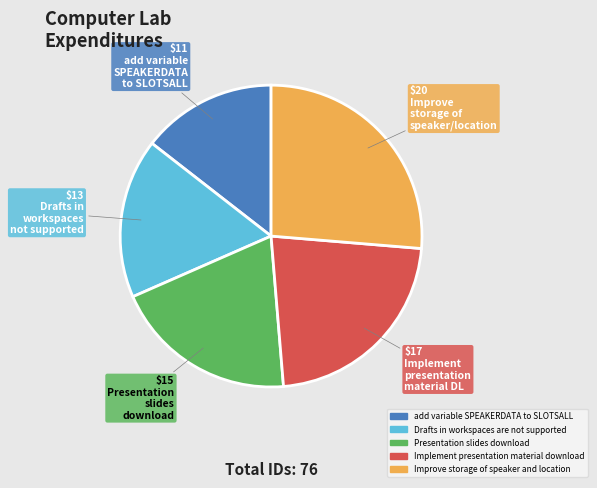

Does add variable SPEAKERDATA to SLOTSALL account for over 50% of the chart?

No